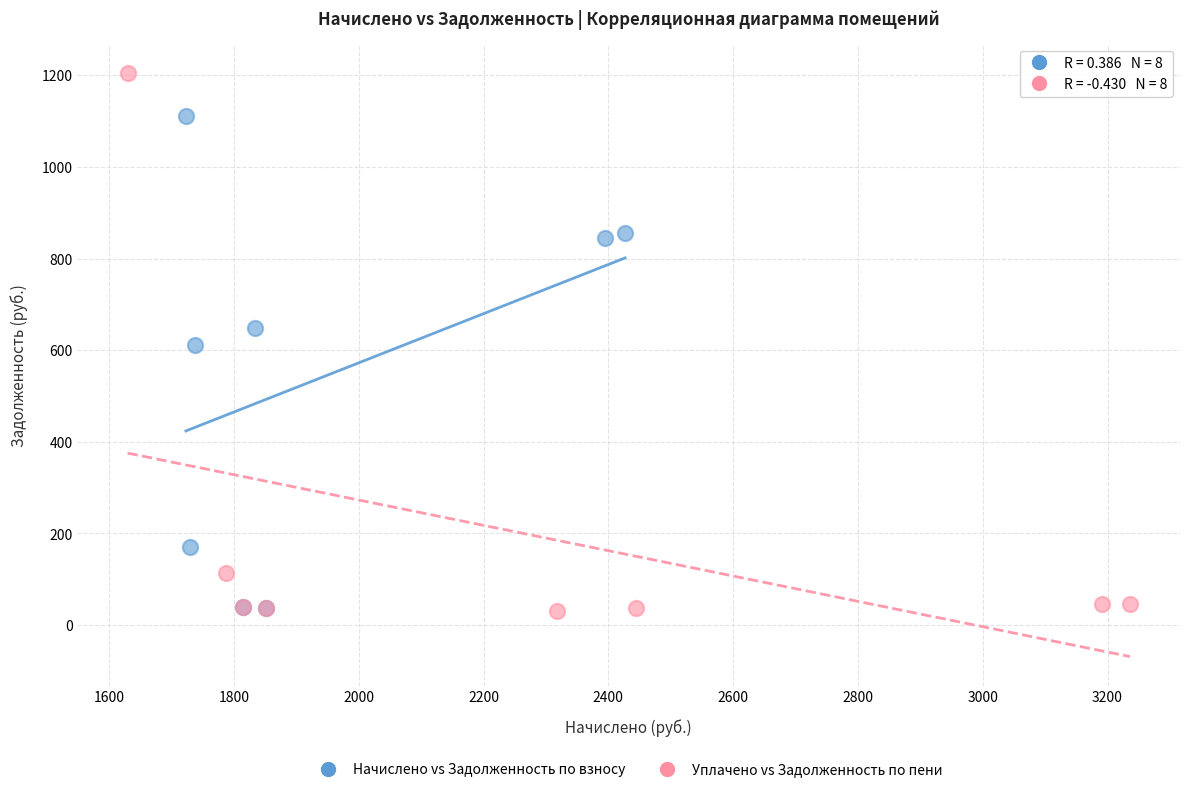

Which series reaches the maximum Y coordinate?

Уплачено vs Задолженность по пени